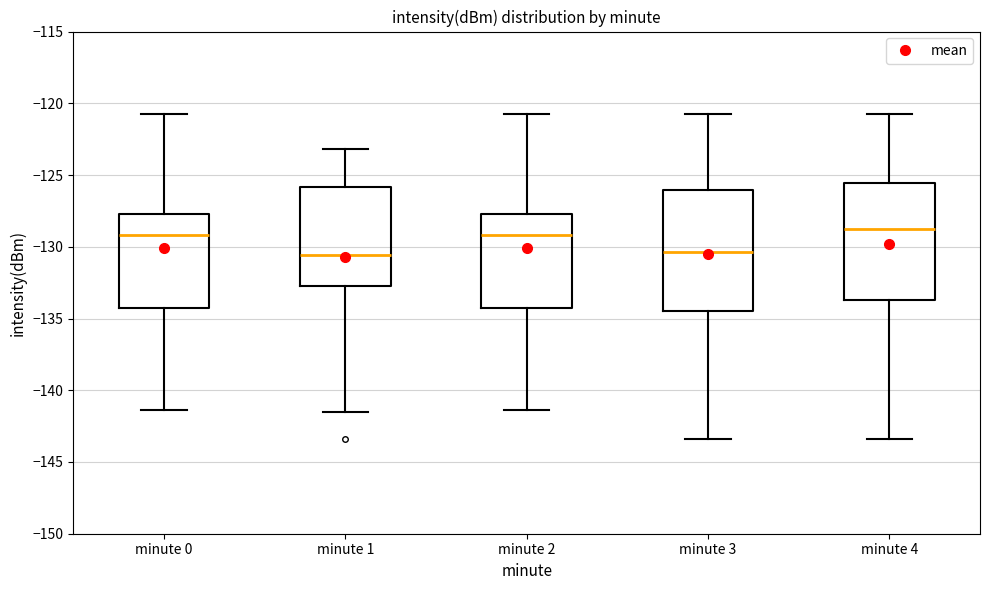

Reading left to right, read every box against the y-axis: the position of its median line, the range the box covers, and the ends of its whiskers. The values are not printed on the chart, so give them approximately, as read against the axis.

minute 0: median -129.0, box -134.0 to -127.5, whiskers -141.5 to -121.0
minute 1: median -130.5, box -132.5 to -126.0, whiskers -141.5 to -123.0
minute 2: median -129.0, box -134.0 to -127.5, whiskers -141.5 to -121.0
minute 3: median -130.5, box -134.5 to -126.0, whiskers -143.5 to -121.0
minute 4: median -128.5, box -133.5 to -125.5, whiskers -143.5 to -121.0